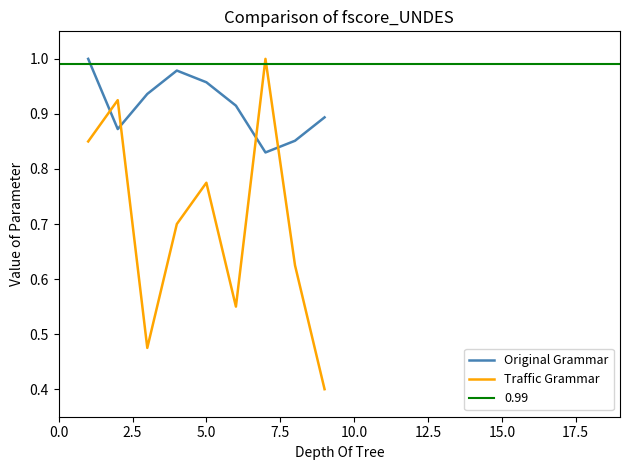

What is the minimum value for Traffic Grammar?

0.4